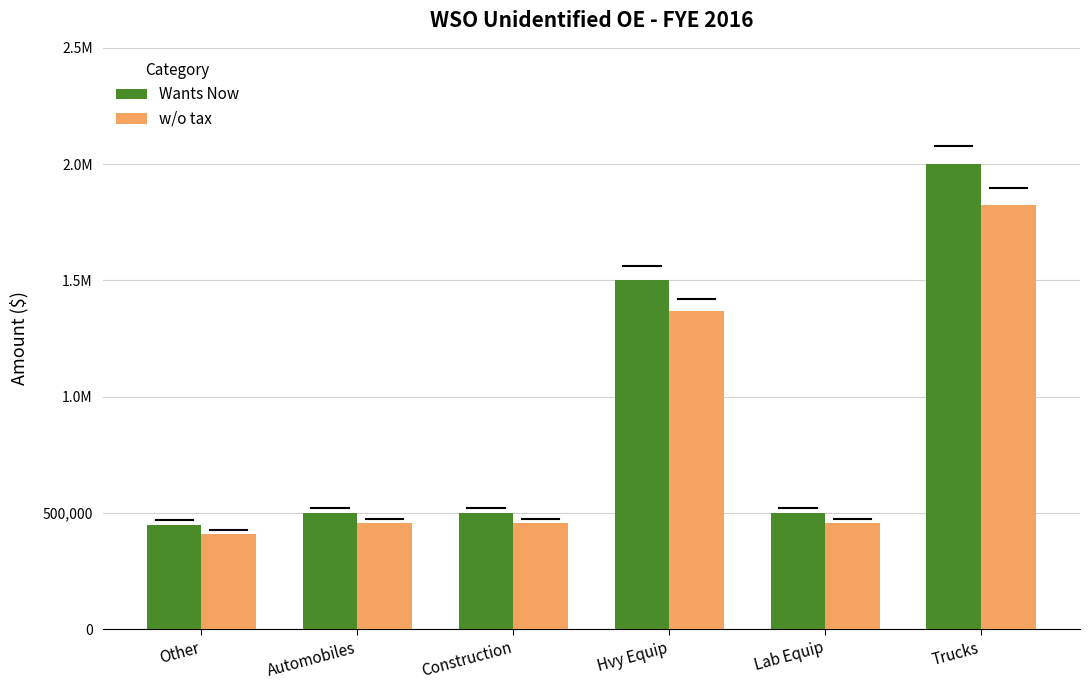

What are all the series names shown in the legend?

Wants Now, w/o tax